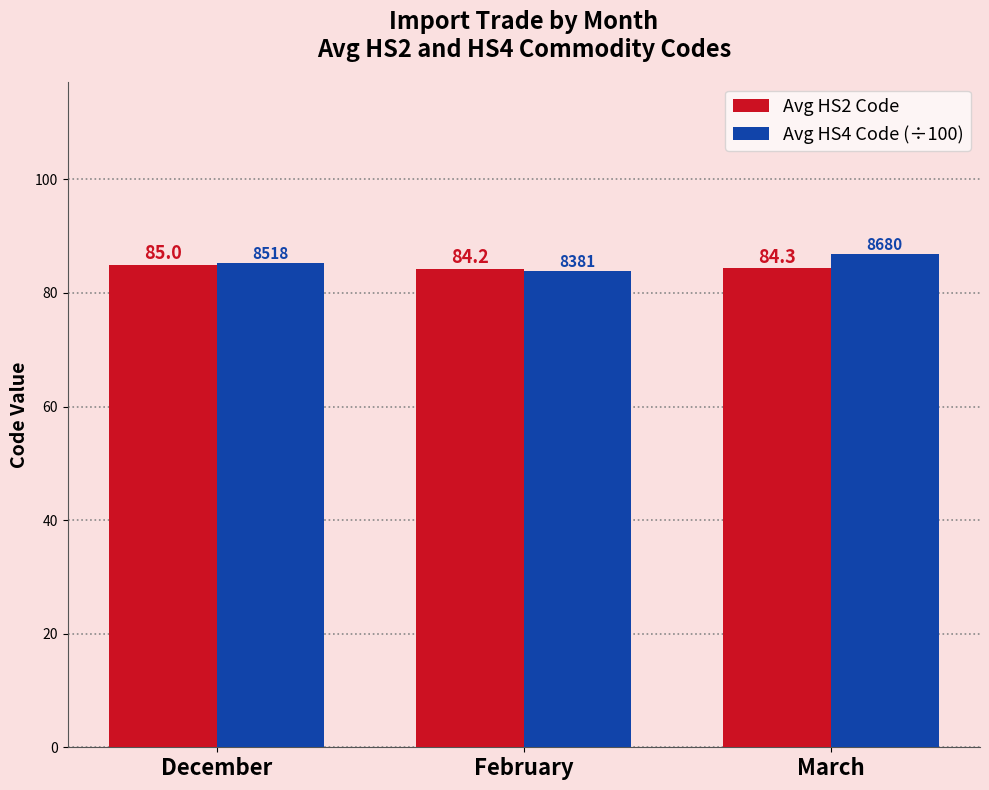

How many Avg HS2 Code values are between 84 and 85?

3